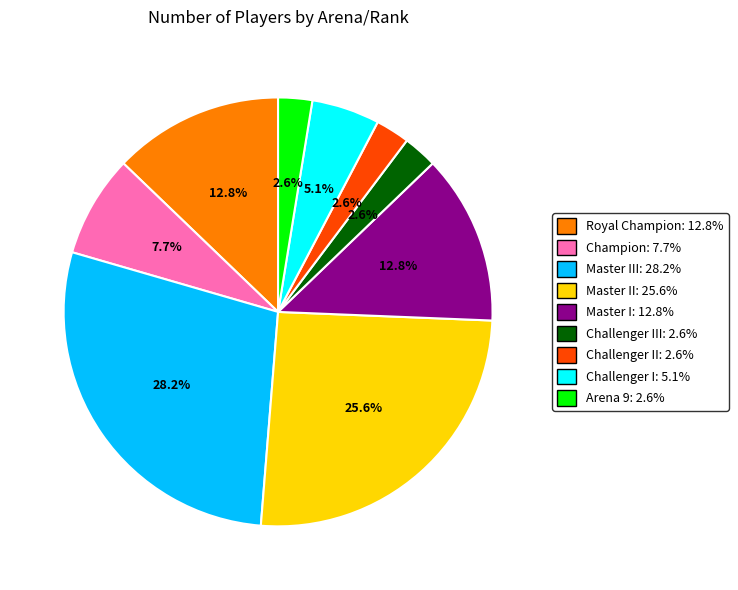

Does any single category account for the majority?

No